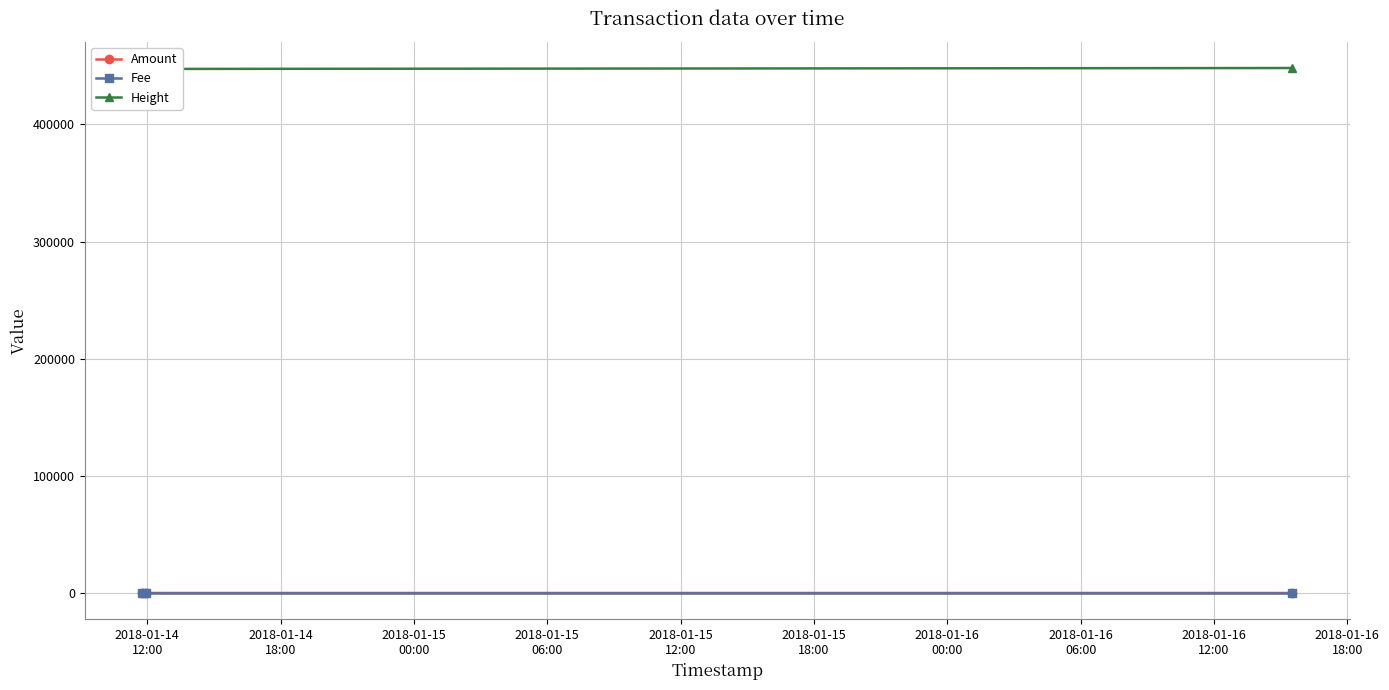

What is the spread (max minus min) of values at 2018-01-15
00:00?

448092.0